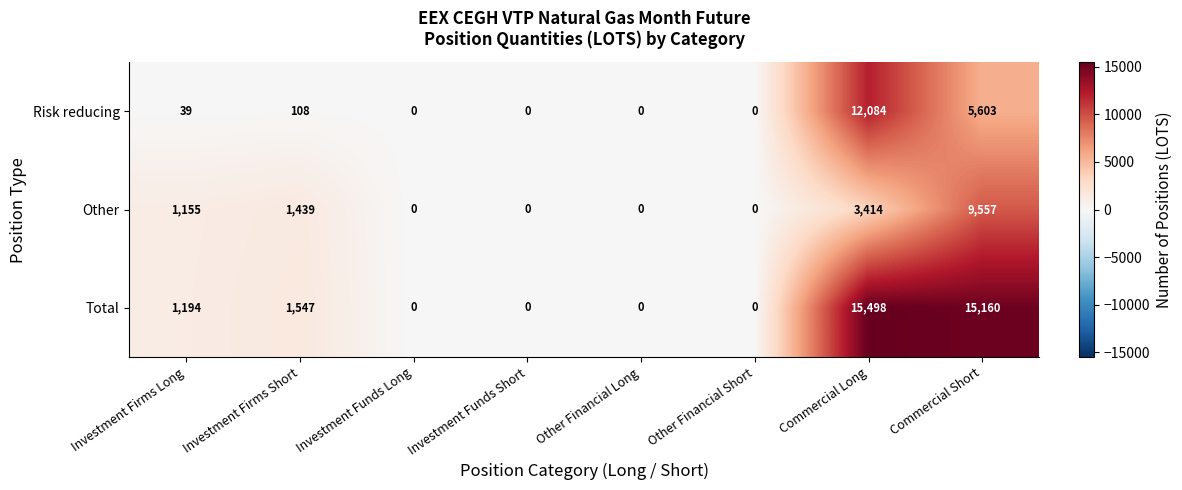

At how many categories does at least one series exceed 14753?

2